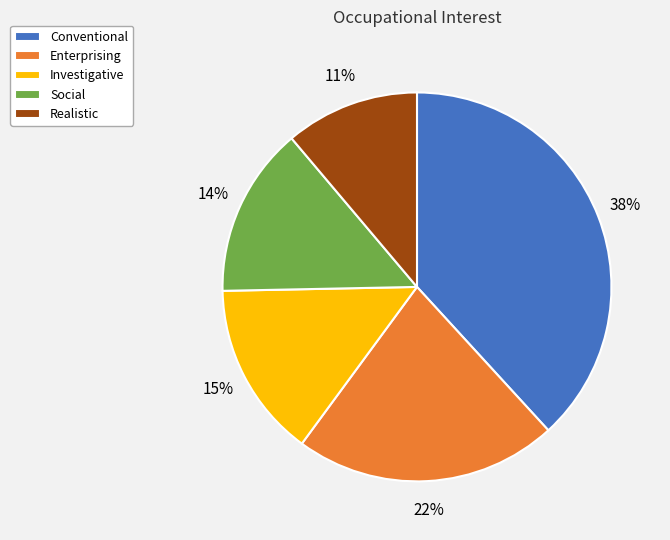

Is Enterprising the majority of the pie?

No